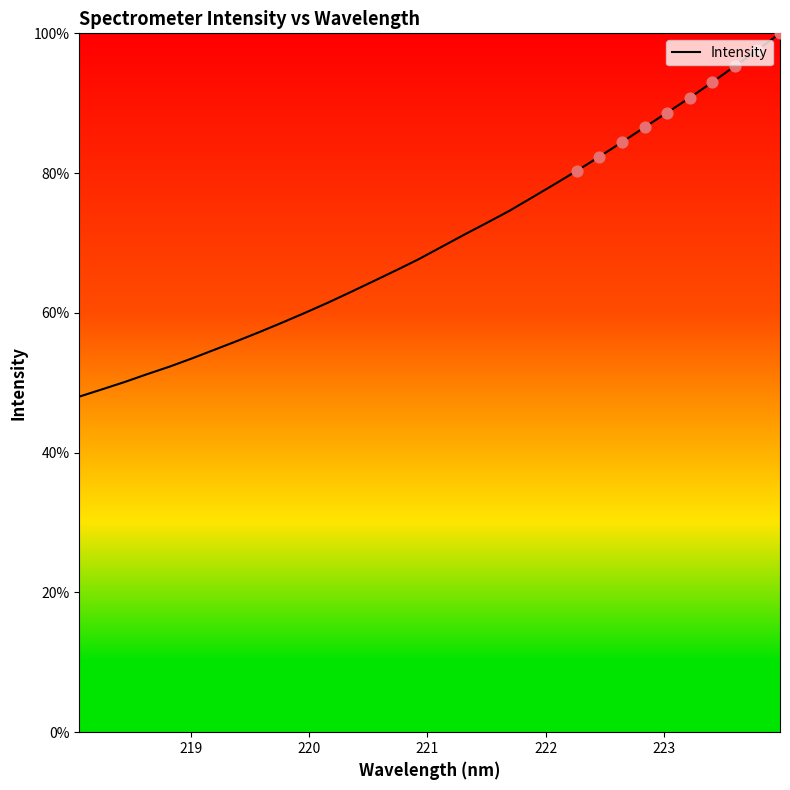

What is the difference between the maximum and minimum values?

52.0